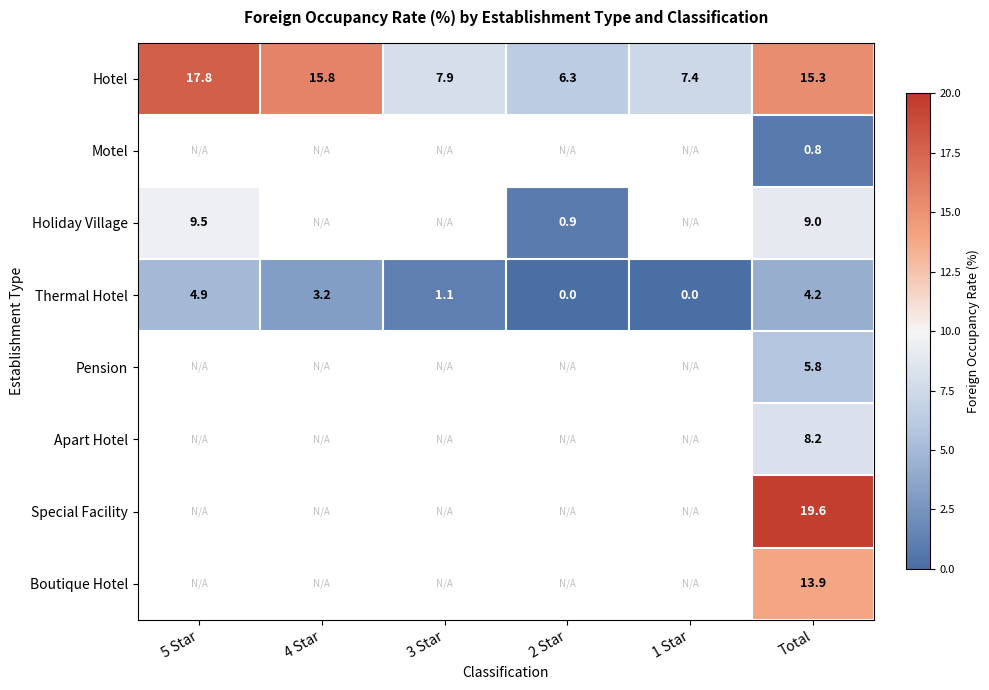

How many values in the Hotel series are below 15?

3